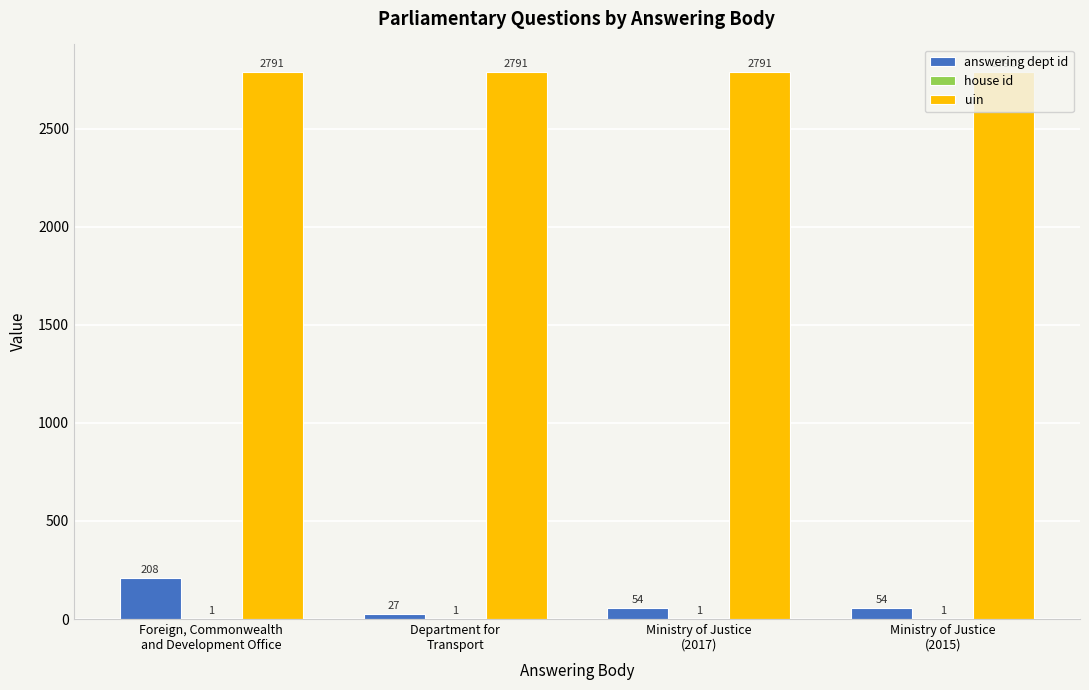

Which series has the largest total across all categories?

uin